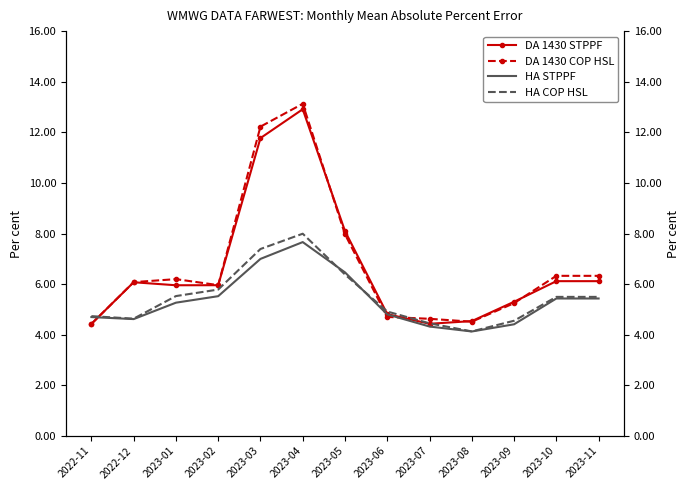

Reading left to right, list all the values displayed in this chart.

DA 1430 STPPF: 4.4	6.1	6.0	6.0	11.8	12.9	8.1	4.8	4.4	4.5	5.3	6.1	6.1
DA 1430 COP HSL: 4.4	6.1	6.2	6.0	12.2	13.1	8.0	4.7	4.6	4.5	5.2	6.3	6.3
HA STPPF: 4.7	4.6	5.3	5.5	7.0	7.7	6.5	4.8	4.3	4.1	4.4	5.4	5.4
HA COP HSL: 4.7	4.6	5.5	5.8	7.4	8.0	6.4	4.9	4.4	4.1	4.6	5.5	5.5